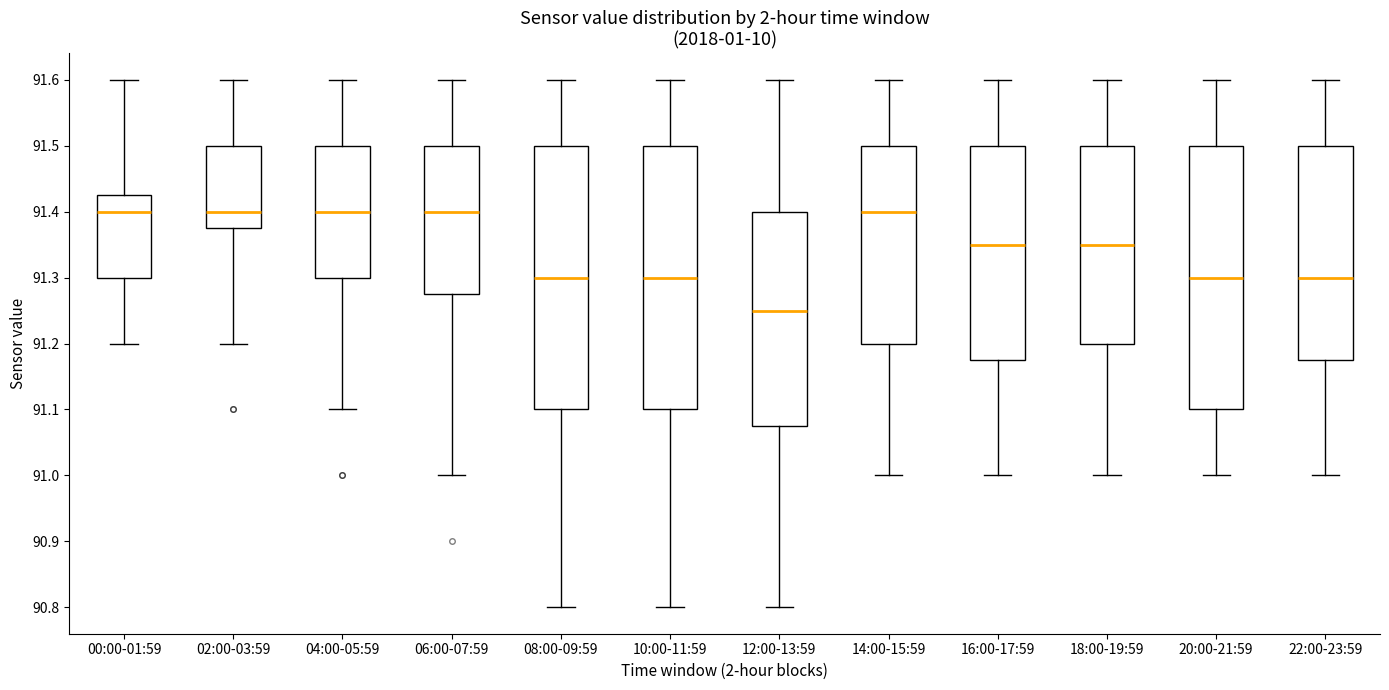

Reading left to right, transcribe this box plot: for each box, give where its median line is, the range the box spans, and where its two whiskers end, as read against the y-axis. The values are not printed on the chart, so give them approximately, as read against the axis.

00:00-01:59: median 91.40, box 91.30 to 91.43, whiskers 91.20 to 91.60
02:00-03:59: median 91.40, box 91.38 to 91.50, whiskers 91.20 to 91.60
04:00-05:59: median 91.40, box 91.30 to 91.50, whiskers 91.10 to 91.60
06:00-07:59: median 91.40, box 91.28 to 91.50, whiskers 91.00 to 91.60
08:00-09:59: median 91.30, box 91.10 to 91.50, whiskers 90.80 to 91.60
10:00-11:59: median 91.30, box 91.10 to 91.50, whiskers 90.80 to 91.60
12:00-13:59: median 91.25, box 91.07 to 91.40, whiskers 90.80 to 91.60
14:00-15:59: median 91.40, box 91.20 to 91.50, whiskers 91.00 to 91.60
16:00-17:59: median 91.35, box 91.17 to 91.50, whiskers 91.00 to 91.60
18:00-19:59: median 91.35, box 91.20 to 91.50, whiskers 91.00 to 91.60
20:00-21:59: median 91.30, box 91.10 to 91.50, whiskers 91.00 to 91.60
22:00-23:59: median 91.30, box 91.17 to 91.50, whiskers 91.00 to 91.60